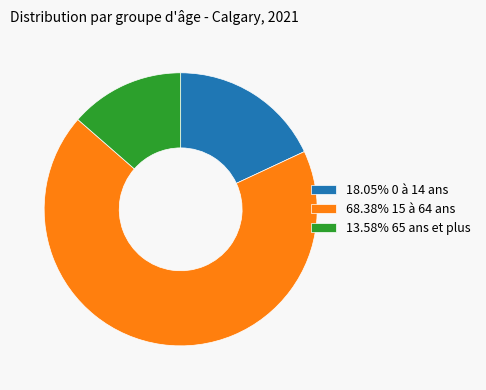

Does 68.38% 15 à 64 ans represent more than half of the total?

Yes